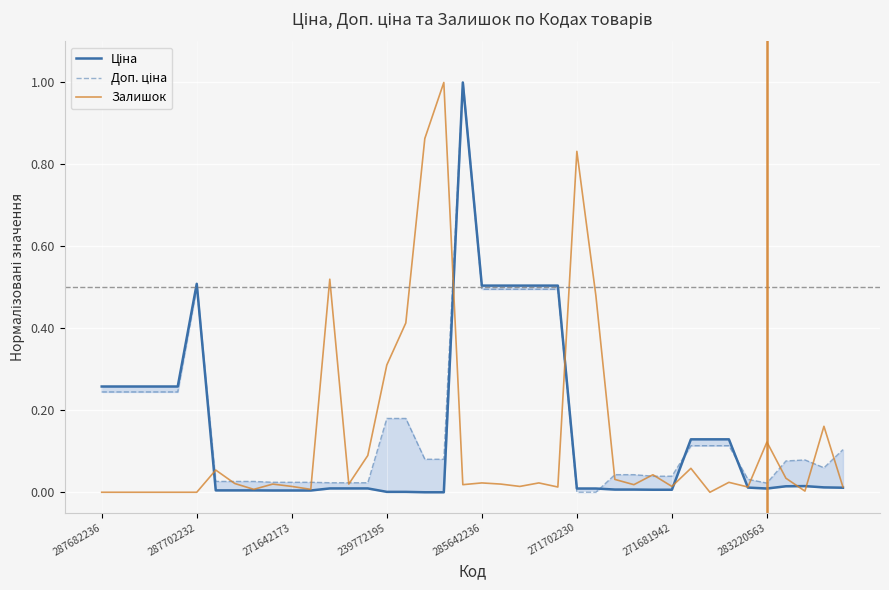

The value of Залишок at 287702232 is 0.0. True or false?

True